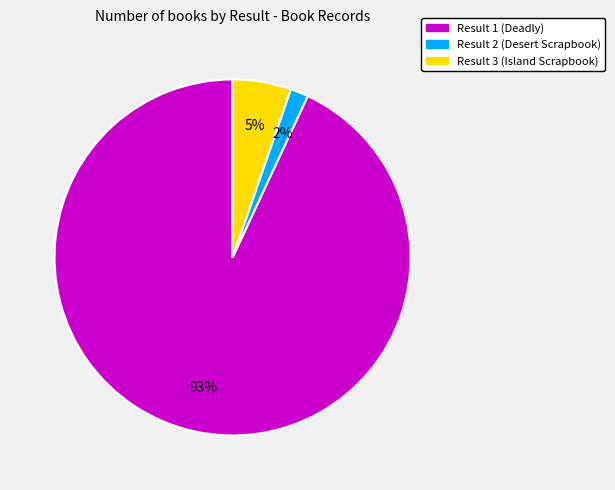

Rank the categories by value from lowest to highest.

Result 2 (Desert Scrapbook), Result 3 (Island Scrapbook), Result 1 (Deadly)